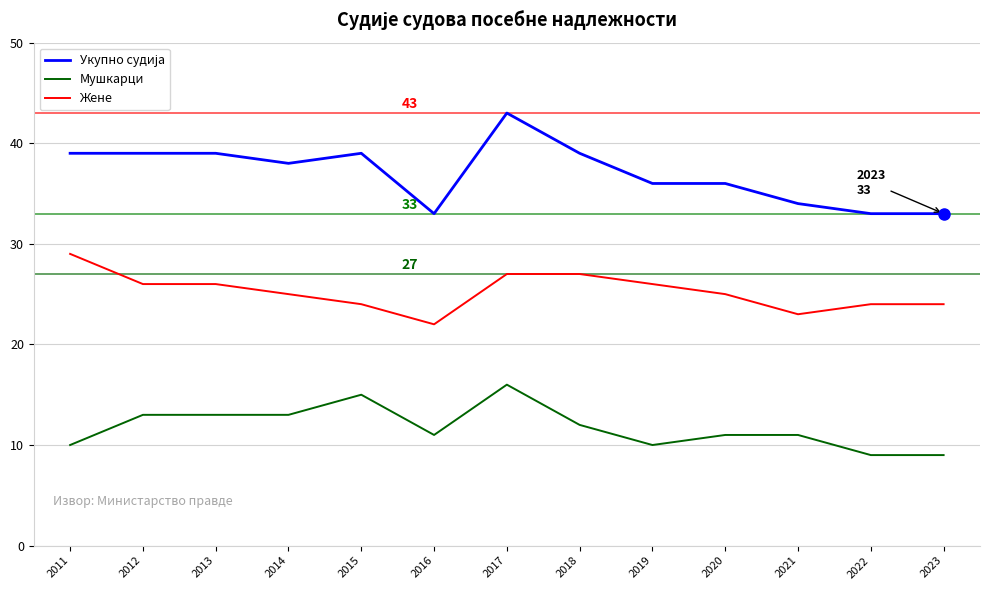

At which category is the sum across all series the highest?

2017